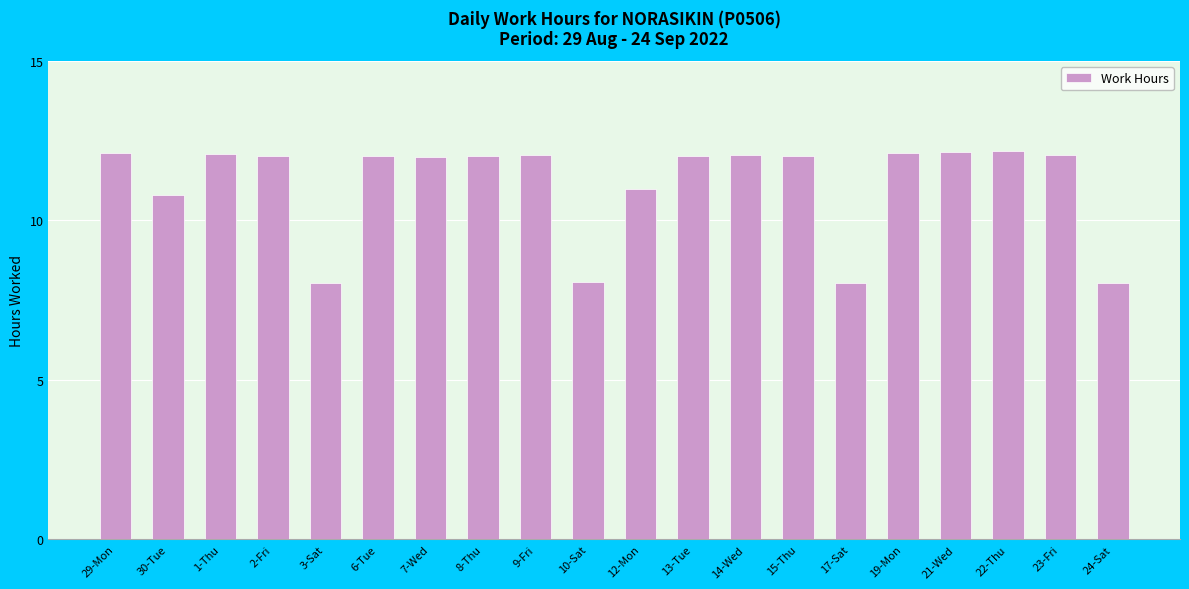

What is the smallest value displayed?

8.0